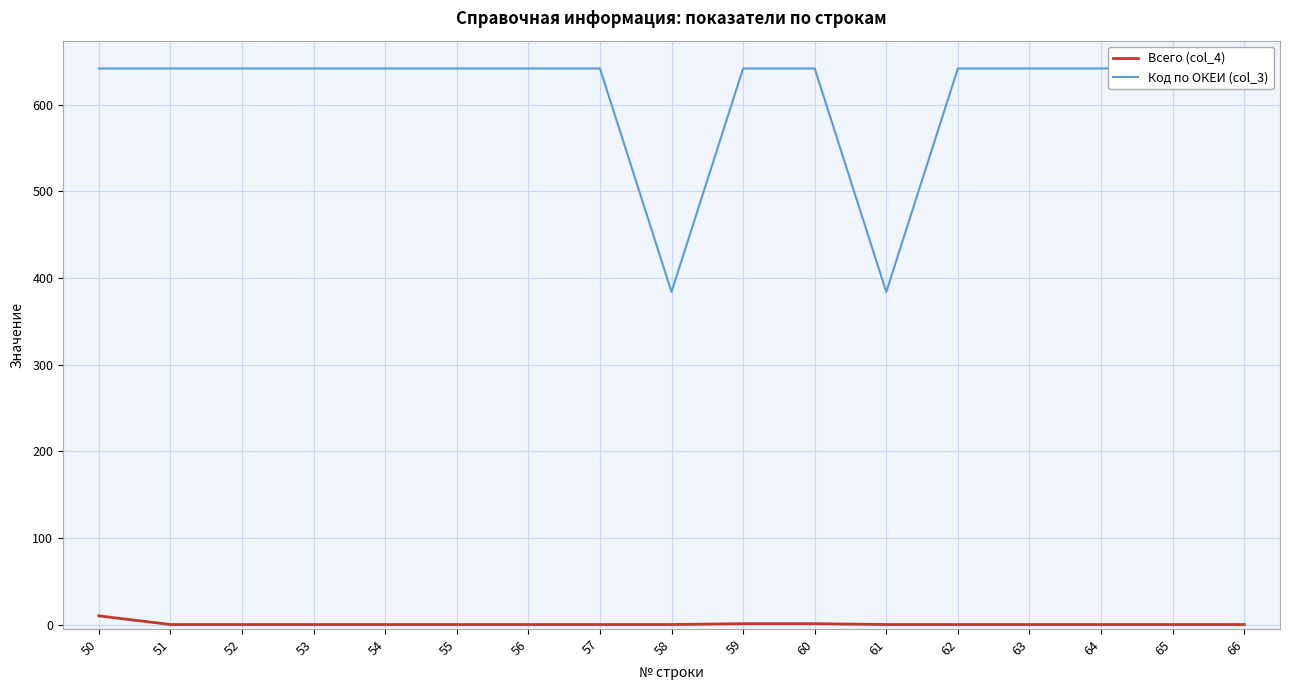

What are all the series names shown in the legend?

Всего (col_4), Код по ОКЕИ (col_3)